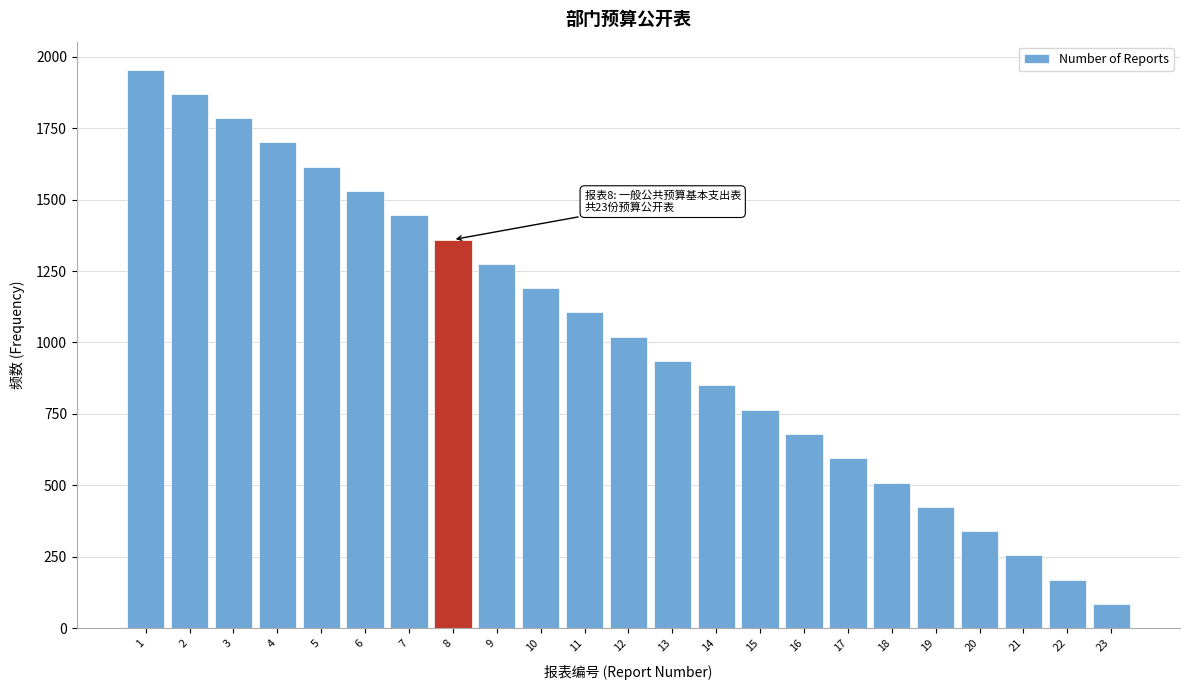

Reading left to right, list all the values displayed in this chart.

1=1955	2=1870	3=1785	4=1700	5=1615	6=1530	7=1445	8=1360	9=1275	10=1190	11=1105	12=1020	13=935	14=850	15=765	16=680	17=595	18=510	19=425	20=340	21=255	22=170	23=85